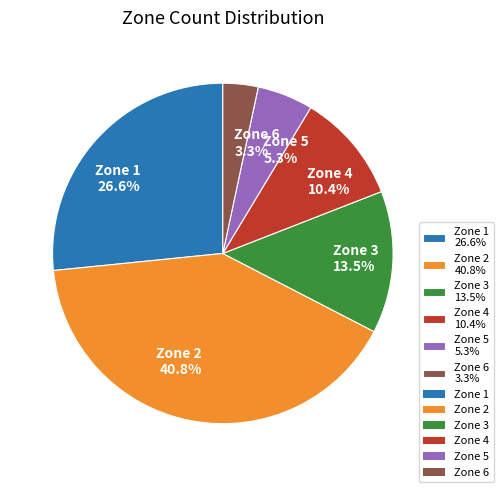

What is the smallest slice in the pie chart?

Zone 6 3.3%